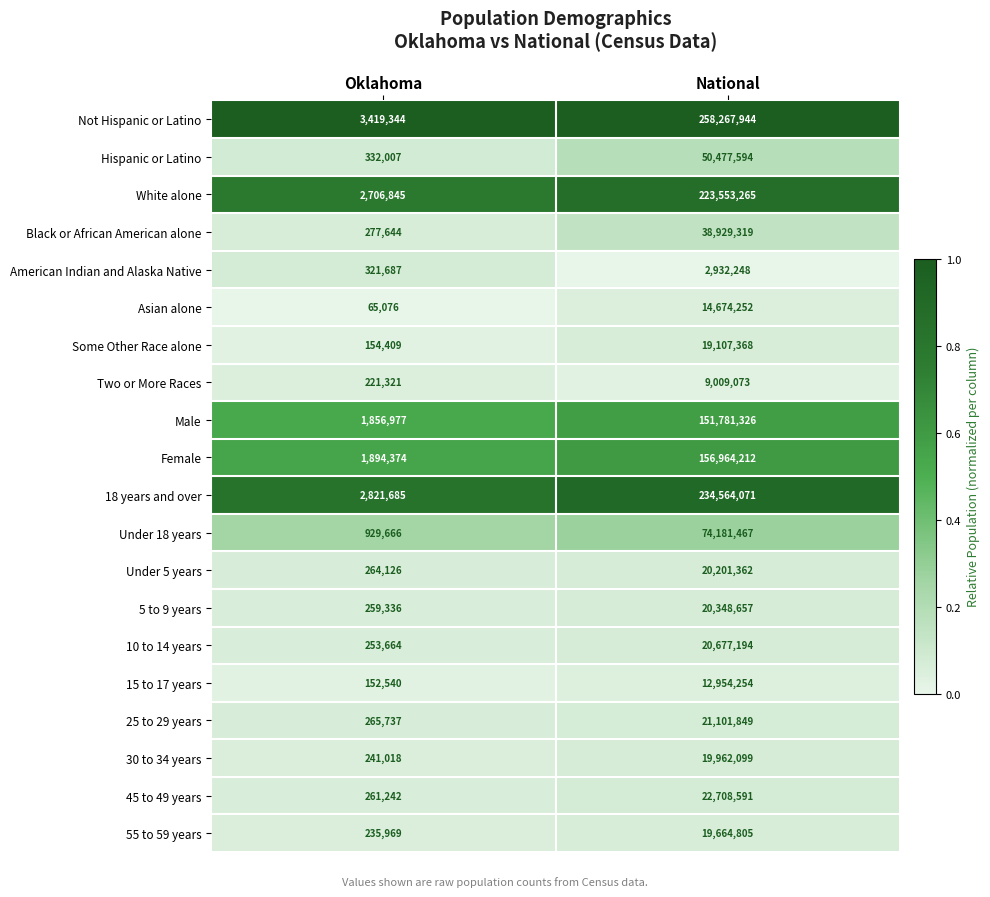

What is the difference between the White alone values at Oklahoma and National?

220846420